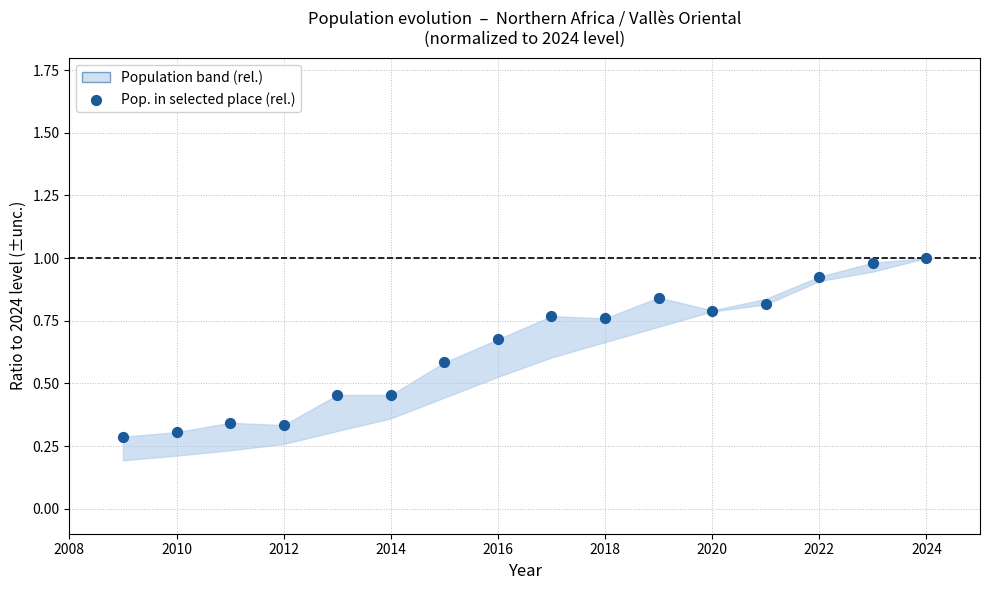

What is the range of X values (max minus min)?

15.0